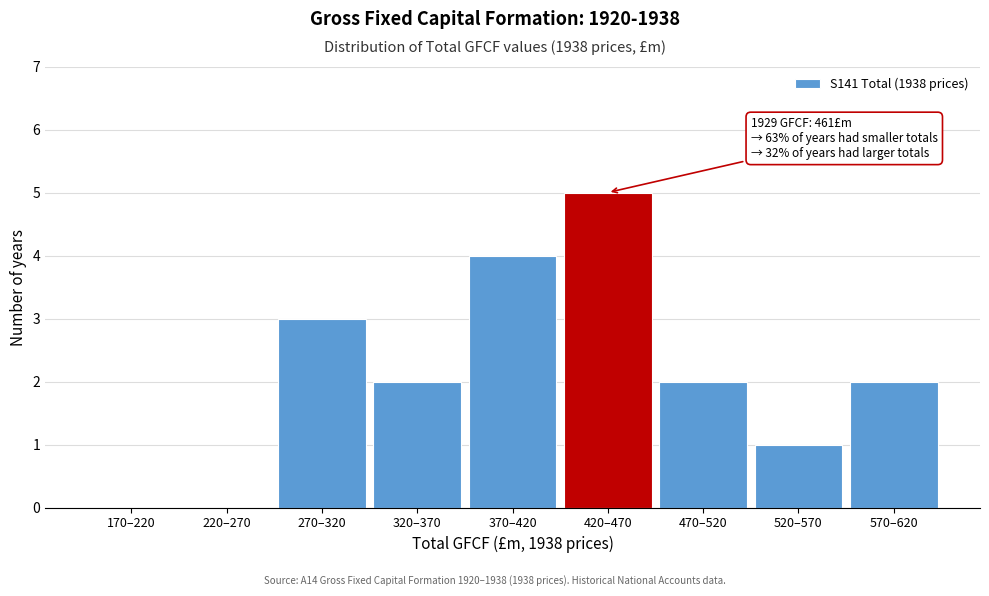

Reading left to right, transcribe all the data shown in this chart.

170–220=0	220–270=0	270–320=3	320–370=2	370–420=4	420–470=5	470–520=2	520–570=1	570–620=2